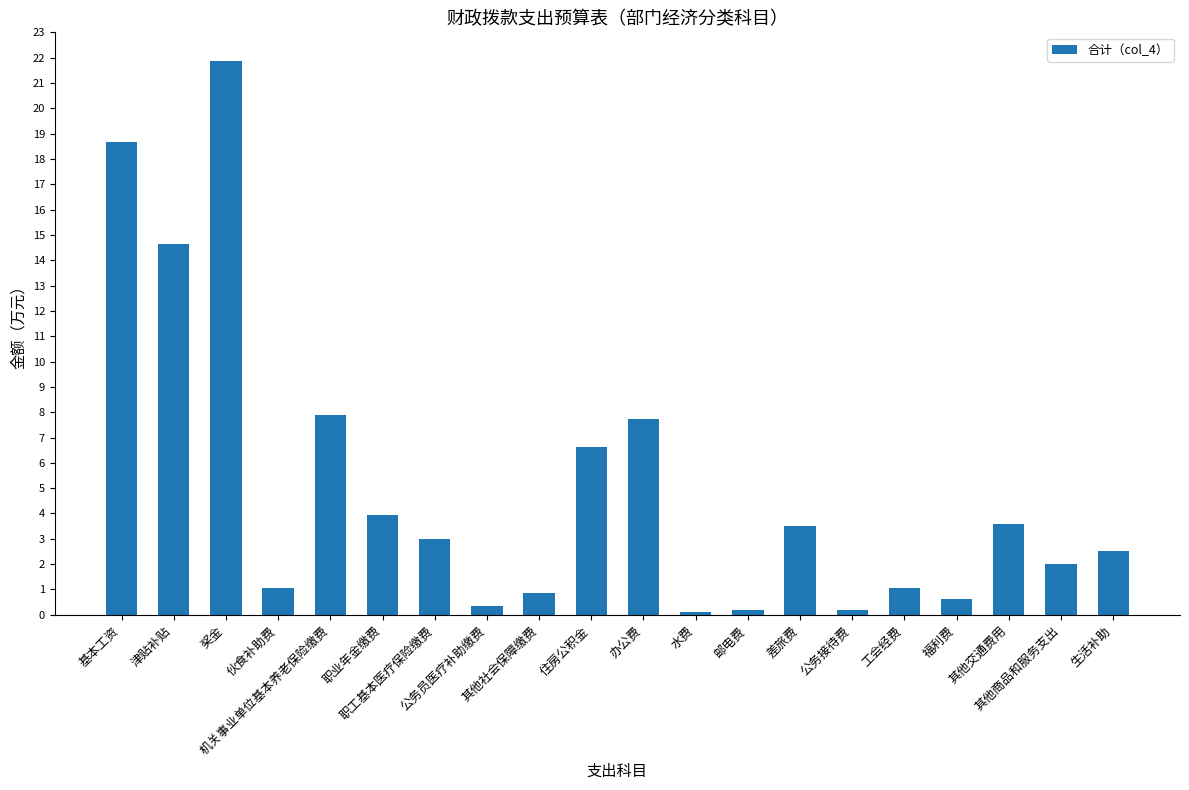

What position from the left is 基本工资?

1